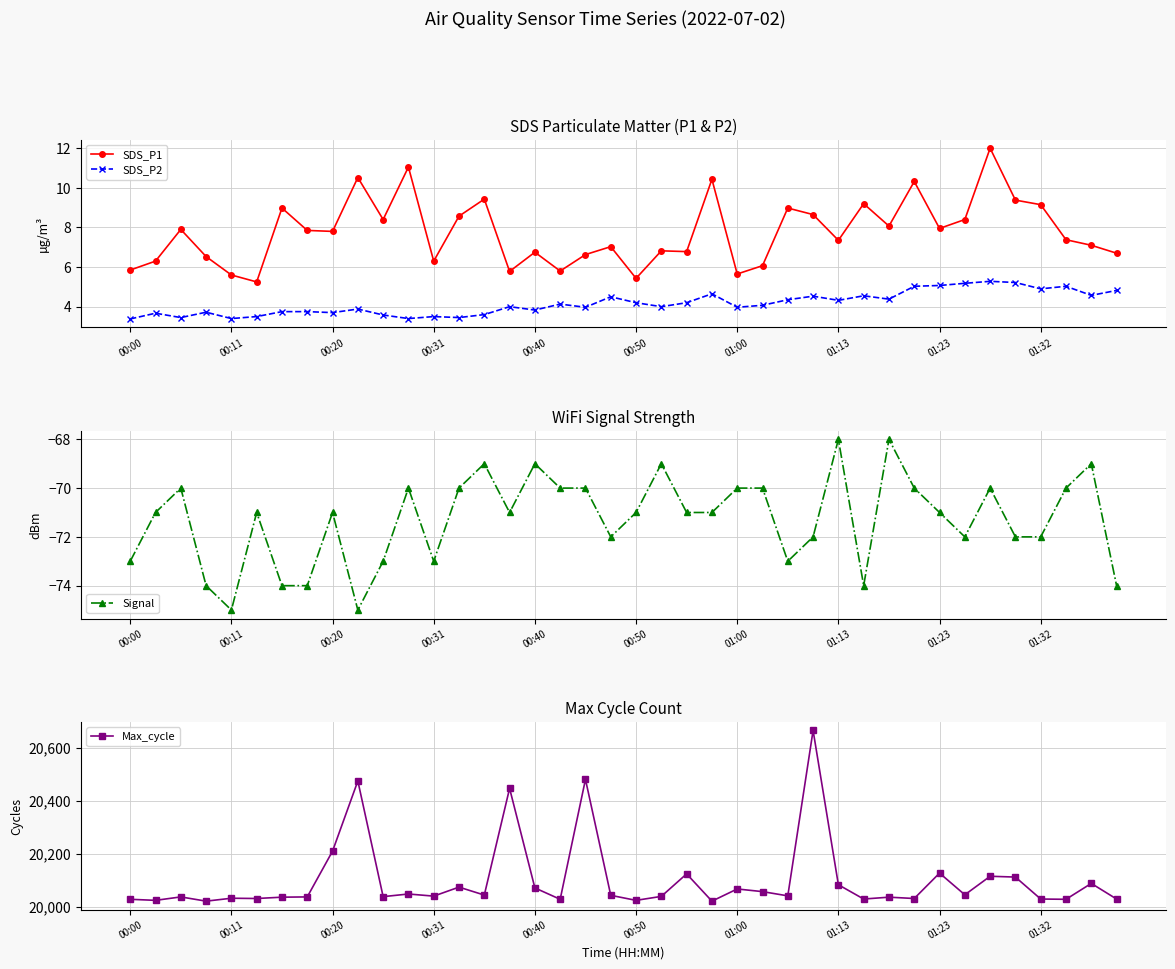

How many interior local peaks does the Max_cycle series have?

14